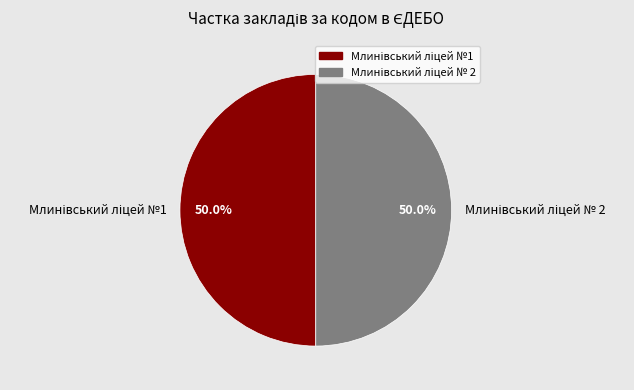

What percentage is the Млинівський ліцей №1 slice, to the nearest percent?

50%